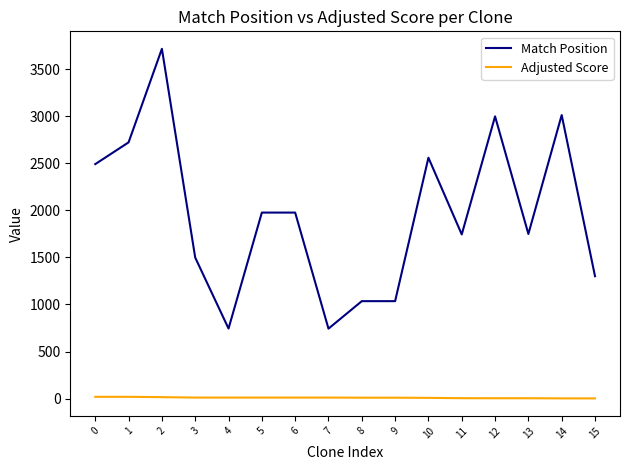

Which series has the largest range (max minus min)?

Match Position